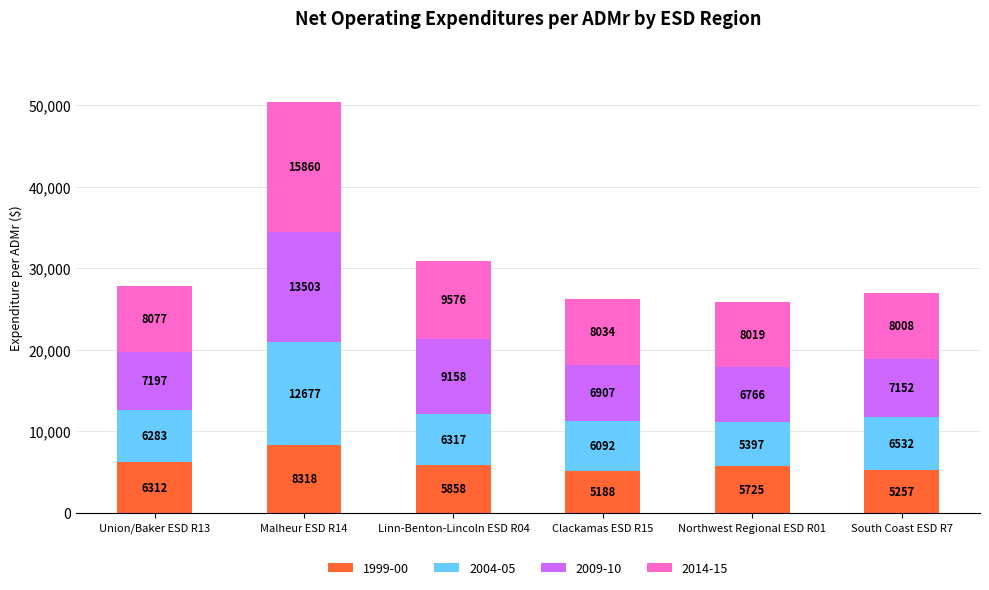

Rank the categories by 1999-00 value from lowest to highest.

Clackamas ESD R15, South Coast ESD R7, Northwest Regional ESD R01, Linn-Benton-Lincoln ESD R04, Union/Baker ESD R13, Malheur ESD R14